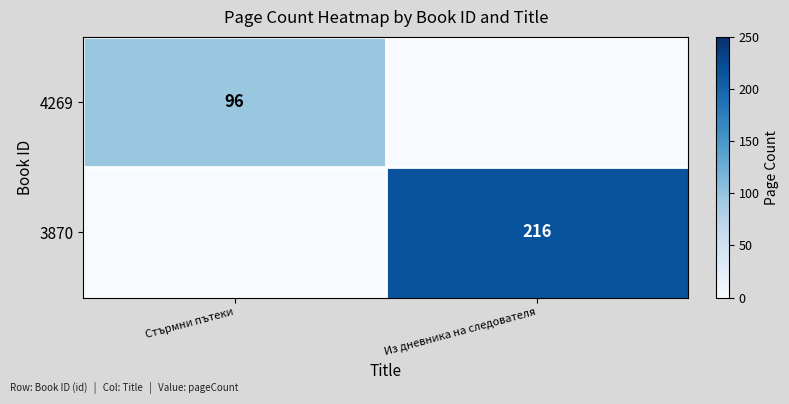

Which label corresponds to the smallest value in the chart?

Из дневника на следователя